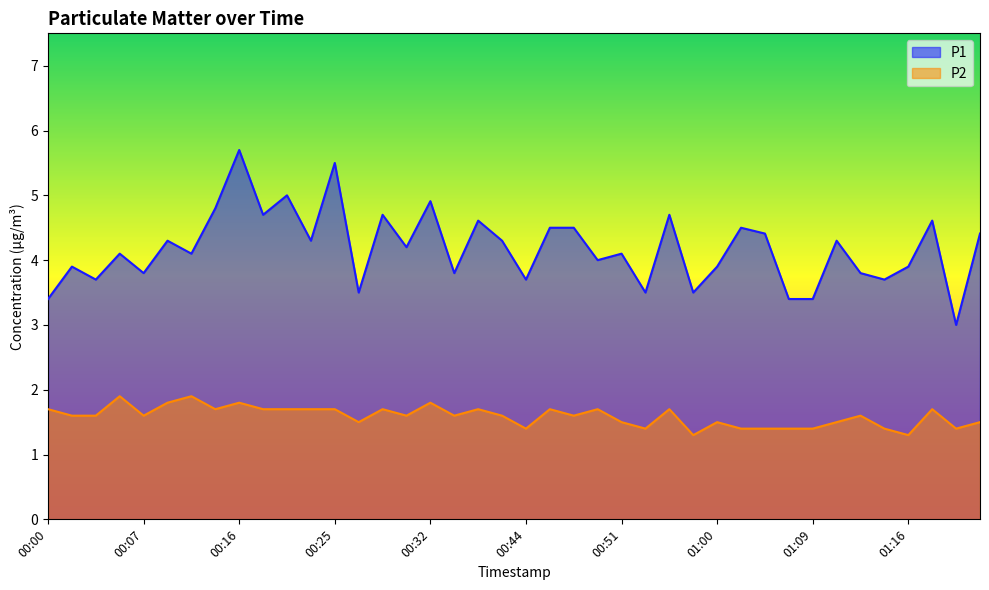

Count the number of categories in the chart.

40